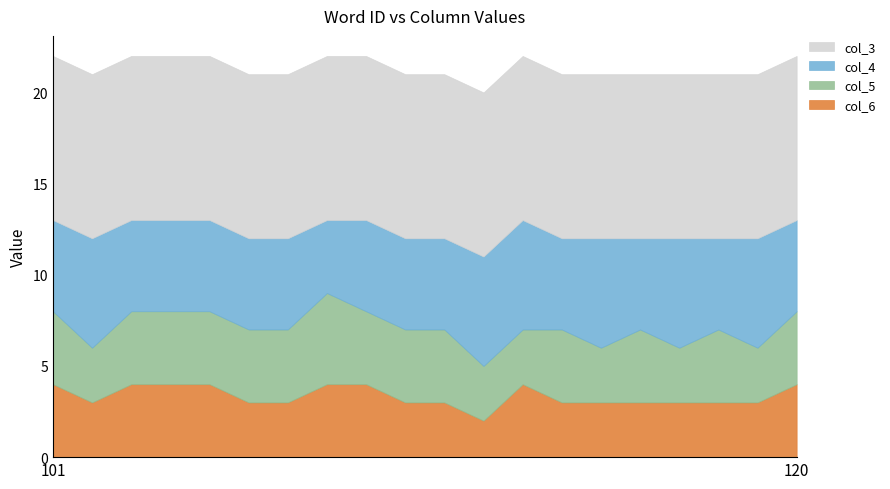

How many data points in col_5 are less than 4?

6